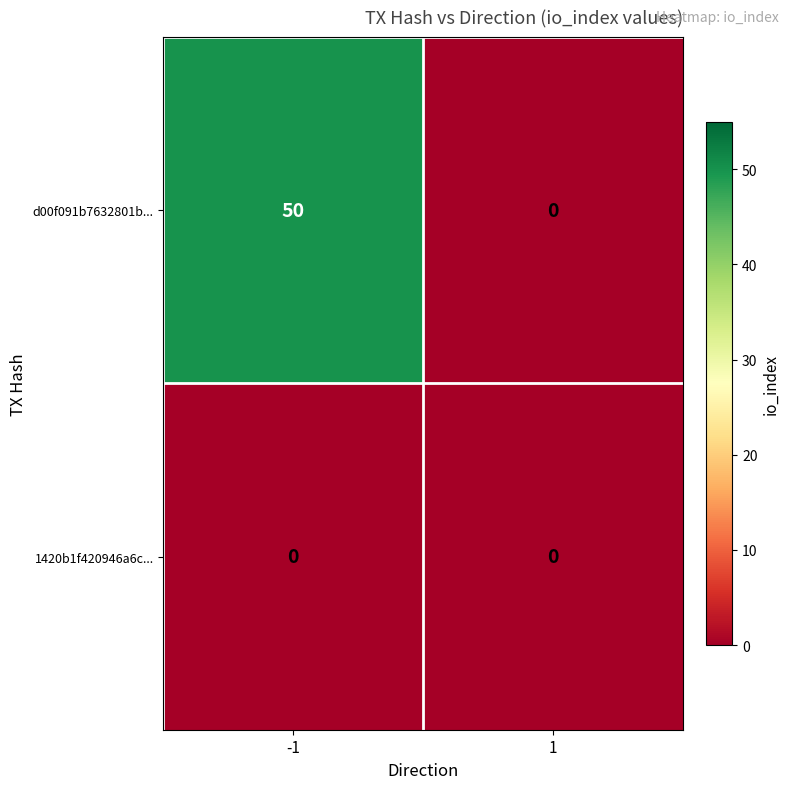

What is the maximum value for d00f091b7632801b...?

50